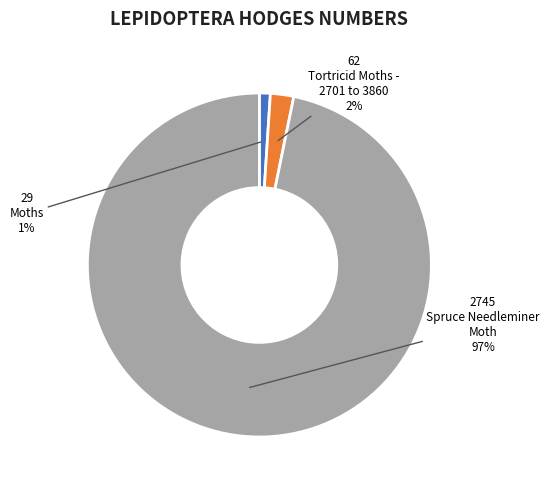

Count the number of slices in the pie.

3